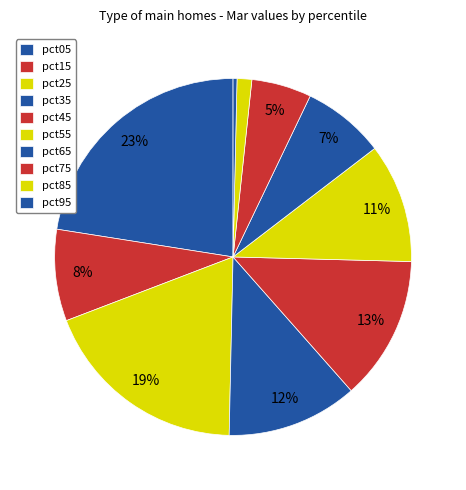

Does any single category account for the majority?

No